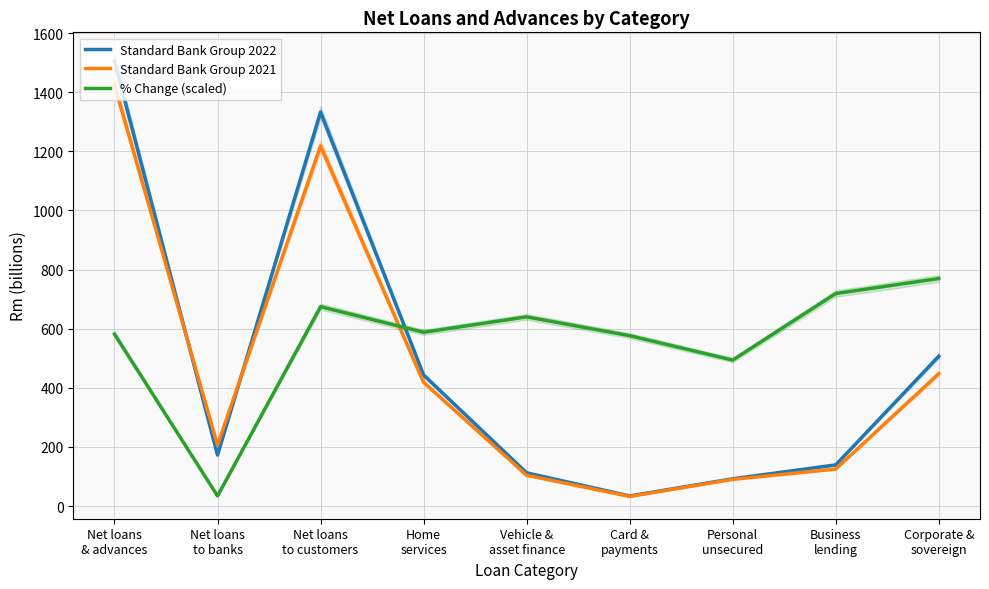

At which category is the sum across all series the highest?

Net loans
& advances